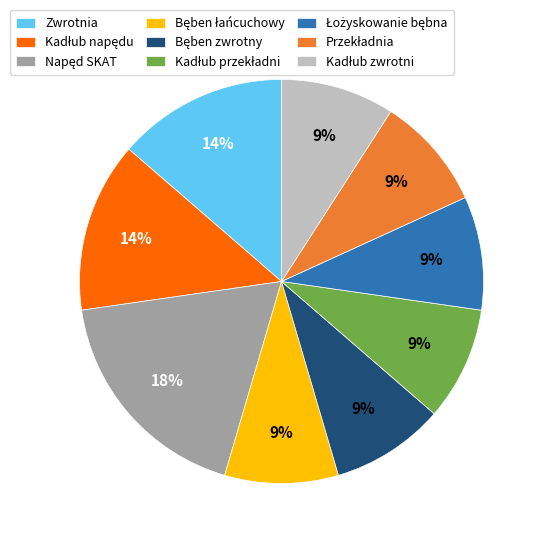

How many slices are in this pie chart?

9